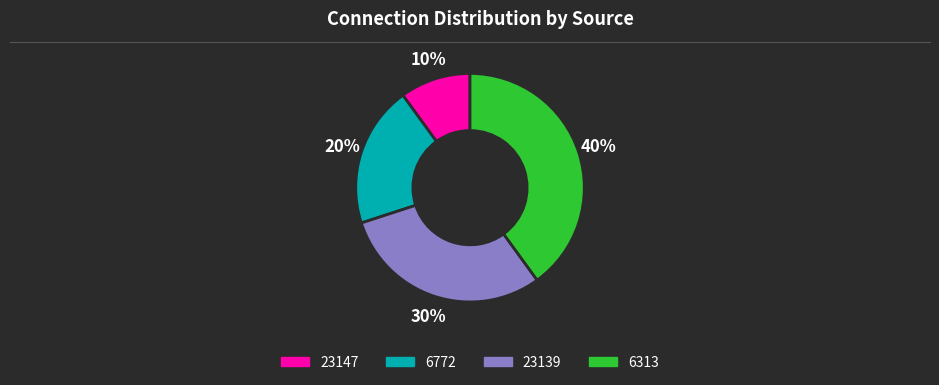

Count the number of slices in the pie.

4